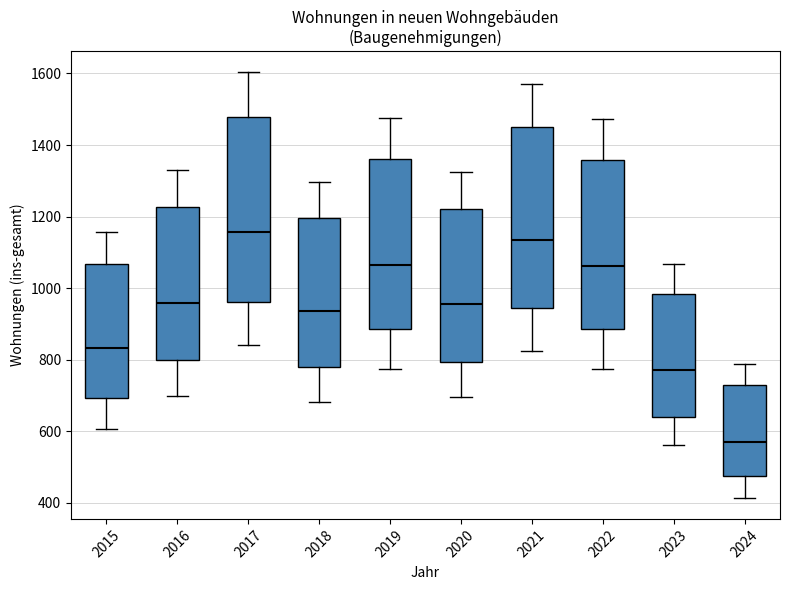

Which box has the lowest median line?

2024